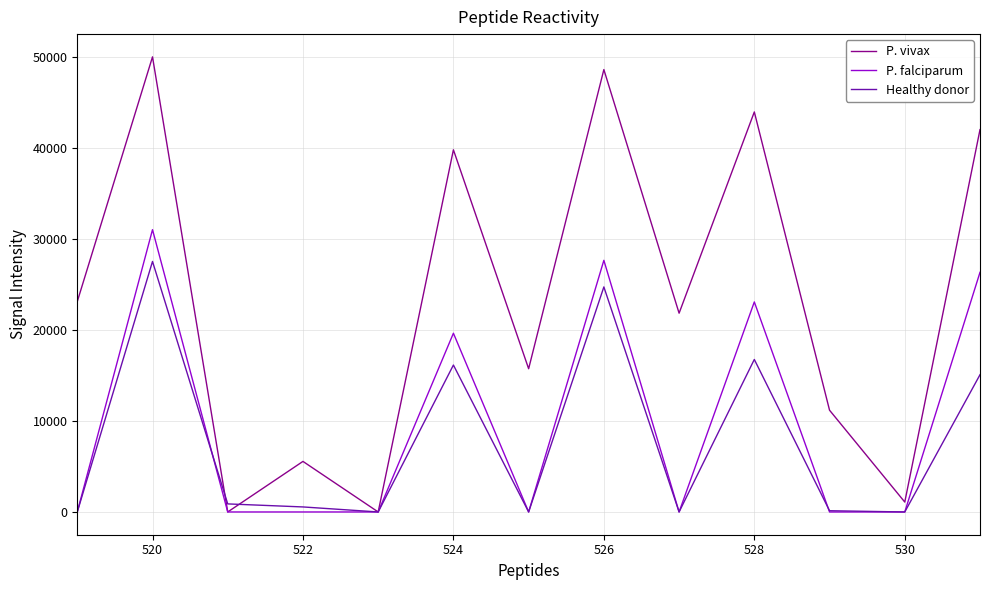

What are all the series names shown in the legend?

P. vivax, P. falciparum, Healthy donor